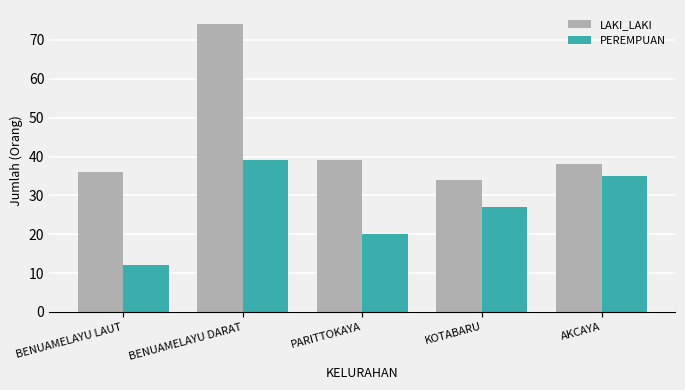

The LAKI_LAKI series shows 36 at BENUAMELAYU LAUT. True or false?

True